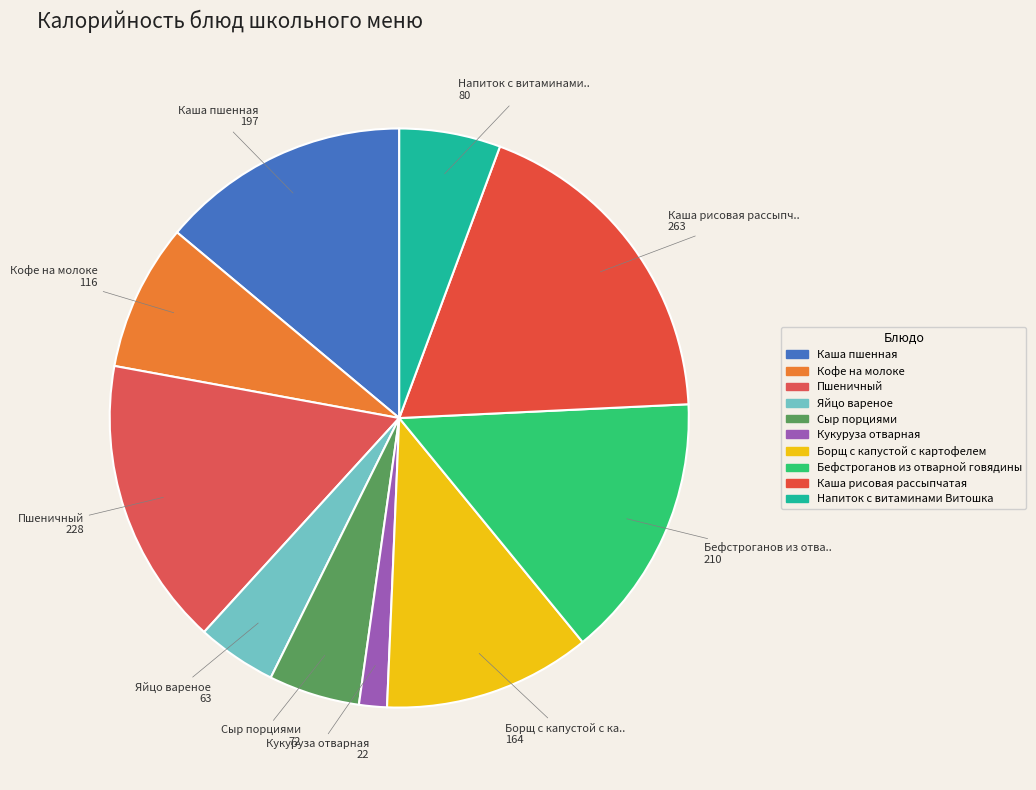

What percentage is the Пшеничный slice, to the nearest percent?

16%